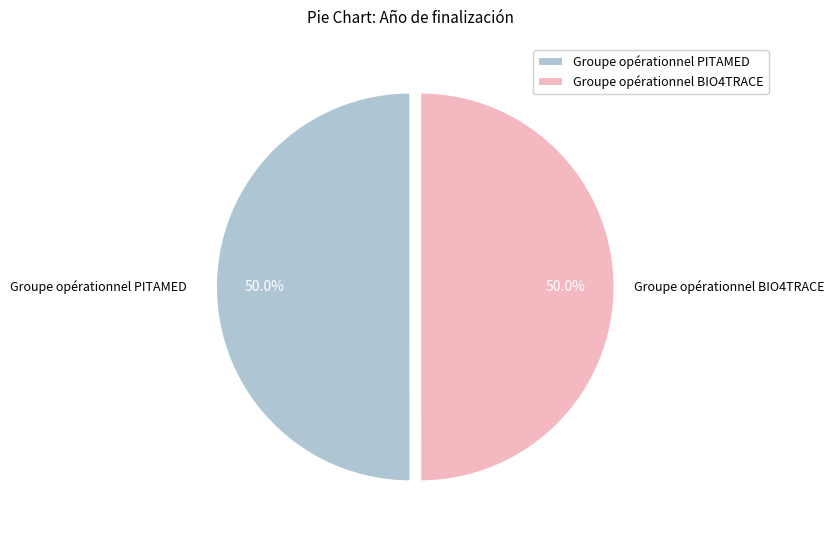

To the nearest percent, what percentage of the pie is Groupe opérationnel BIO4TRACE?

50%